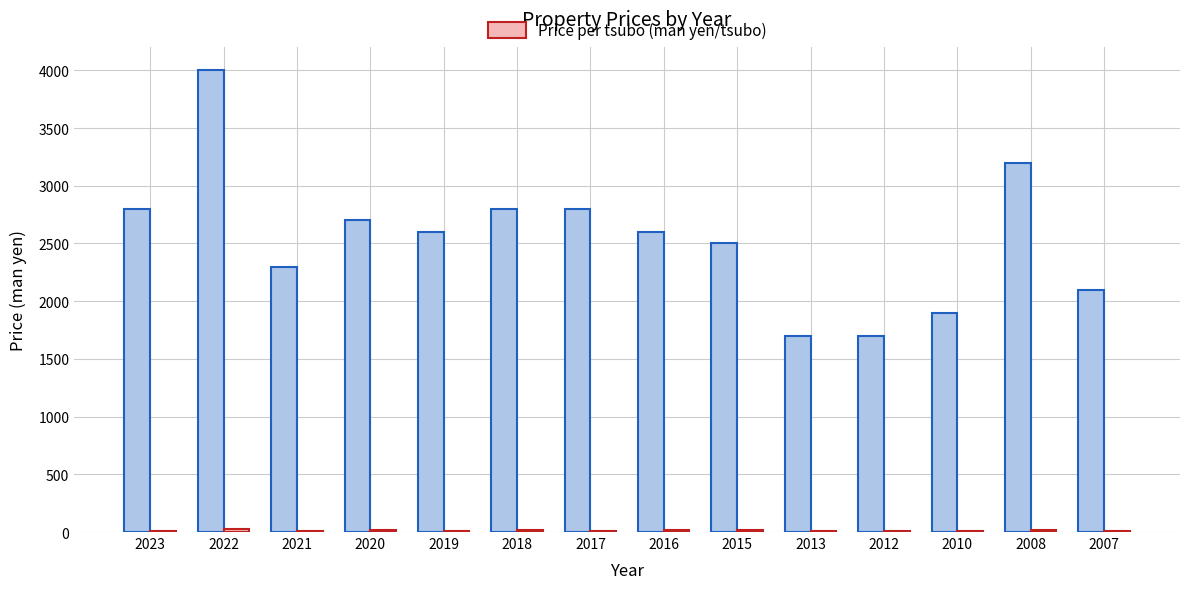

What is the maximum value shown in the chart?

4000.0